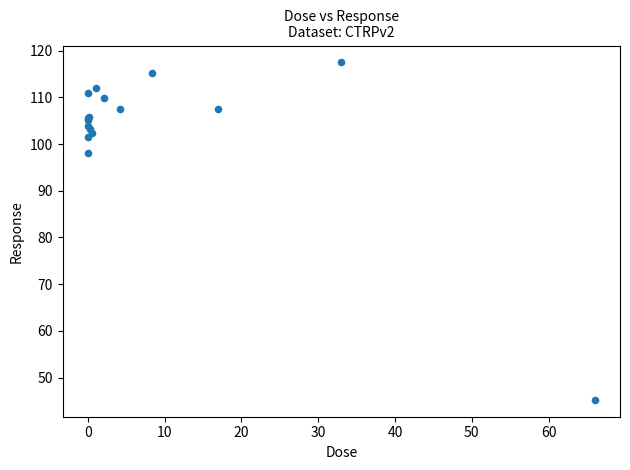

What Y value in the scatter plot is closest to 81?

98.1